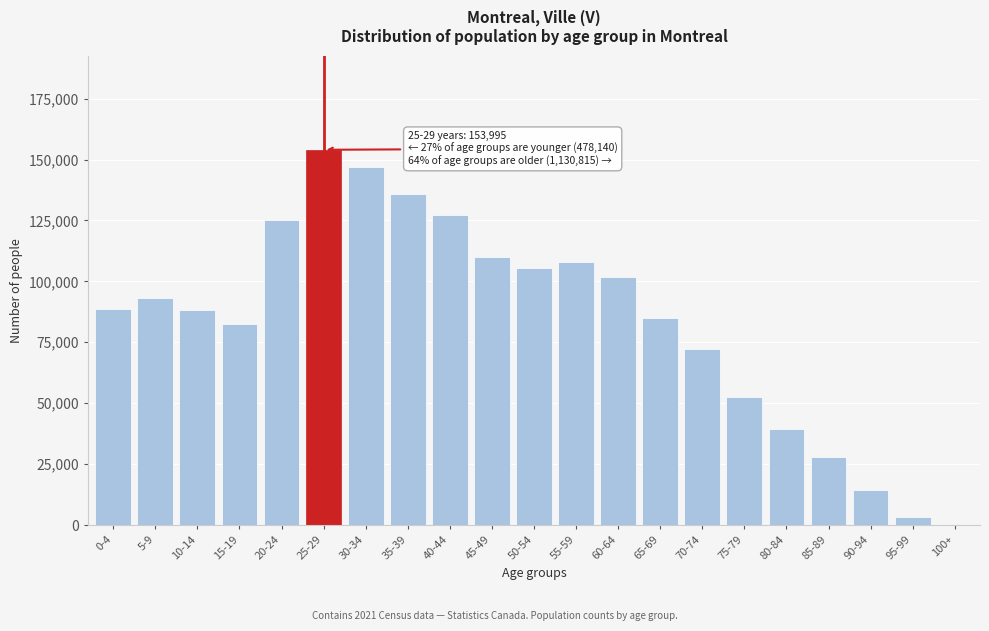

Between 5-9 and 80-84, which is larger?

5-9